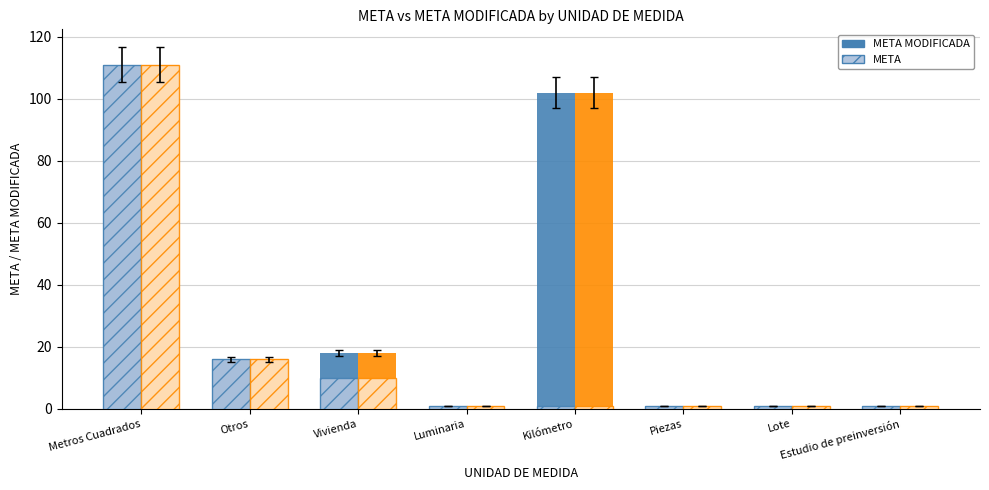

What are all the series names shown in the legend?

META MODIFICADA, META